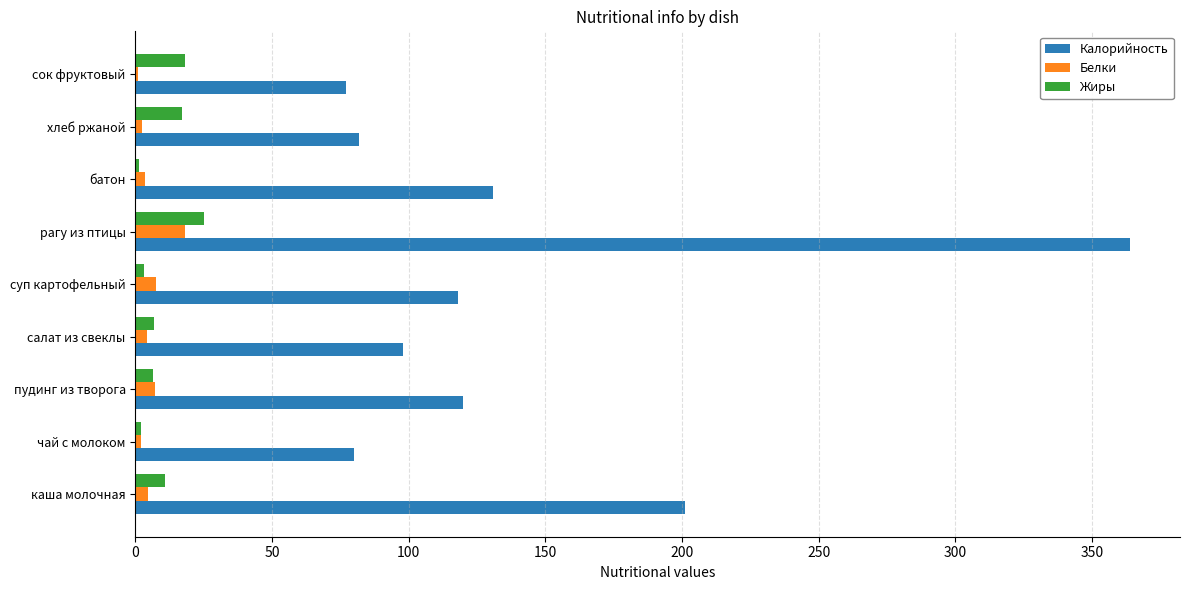

What are all the series names shown in the legend?

Калорийность, Белки, Жиры